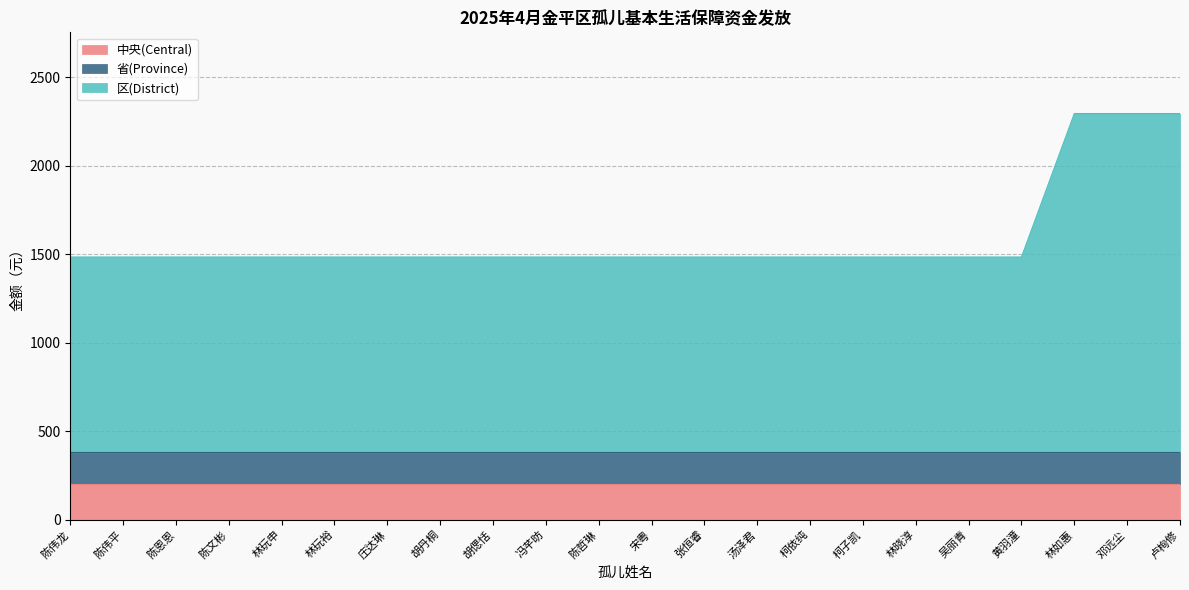

What is the approximate value of 区(District) at 陈伟平?

1104